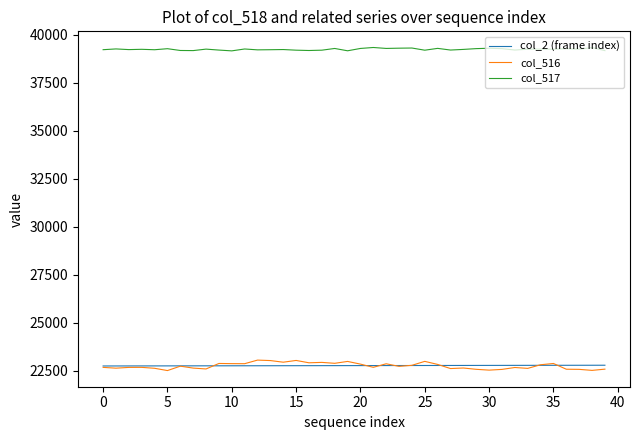

Which series has the widest spread of values?

col_516